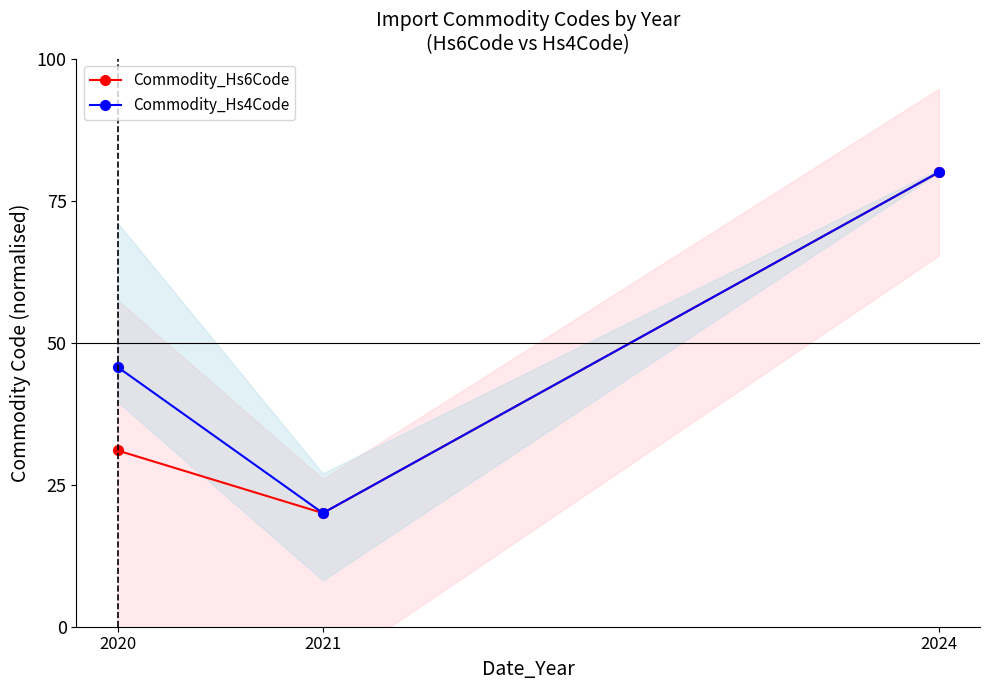

Rank the series at 2021 from lowest to highest value.

Commodity_Hs6Code, Commodity_Hs4Code